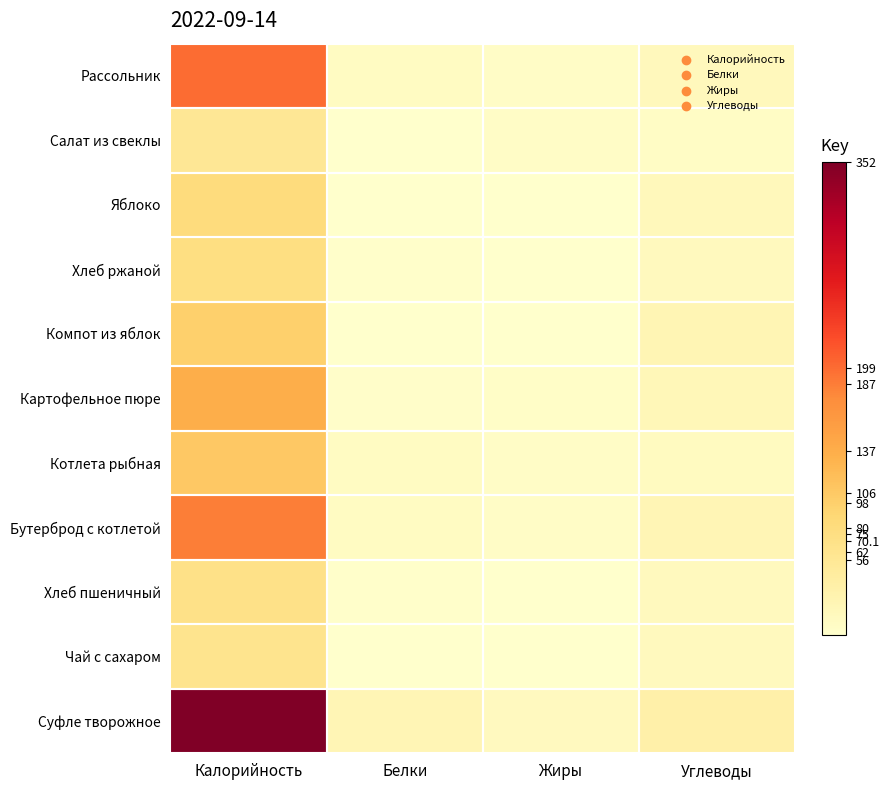

List the series in order of their peak value, highest first.

Суфле творожное, Рассольник, Бутерброд с котлетой, Картофельное пюре, Котлета рыбная, Компот из яблок, Яблоко, Хлеб ржаной, Хлеб пшеничный, Чай с сахаром, Салат из свеклы